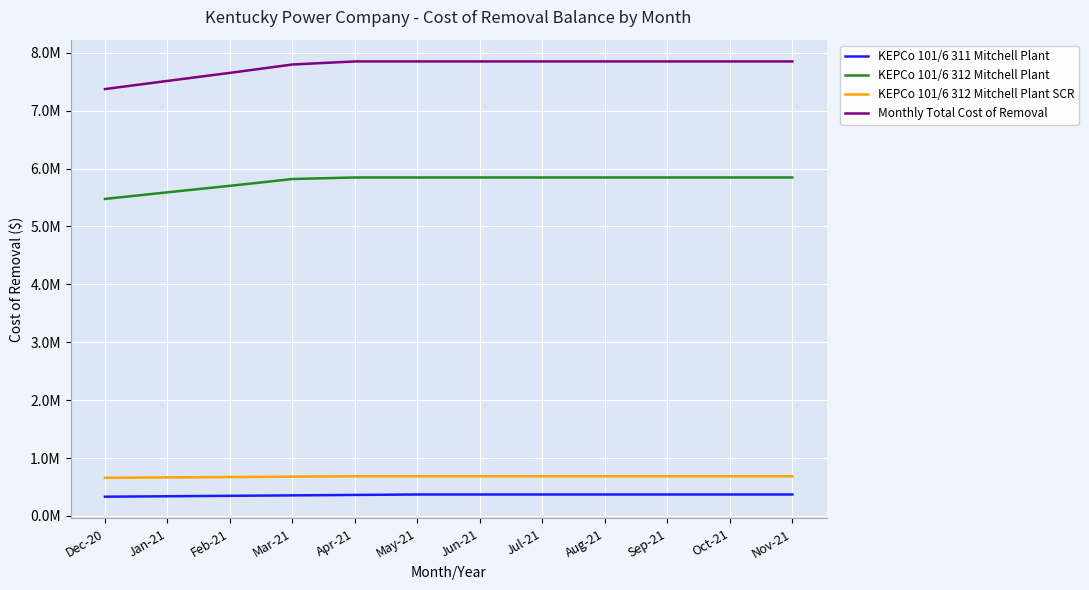

At which label does Monthly Total Cost of Removal first exceed 7848933?

Apr-21